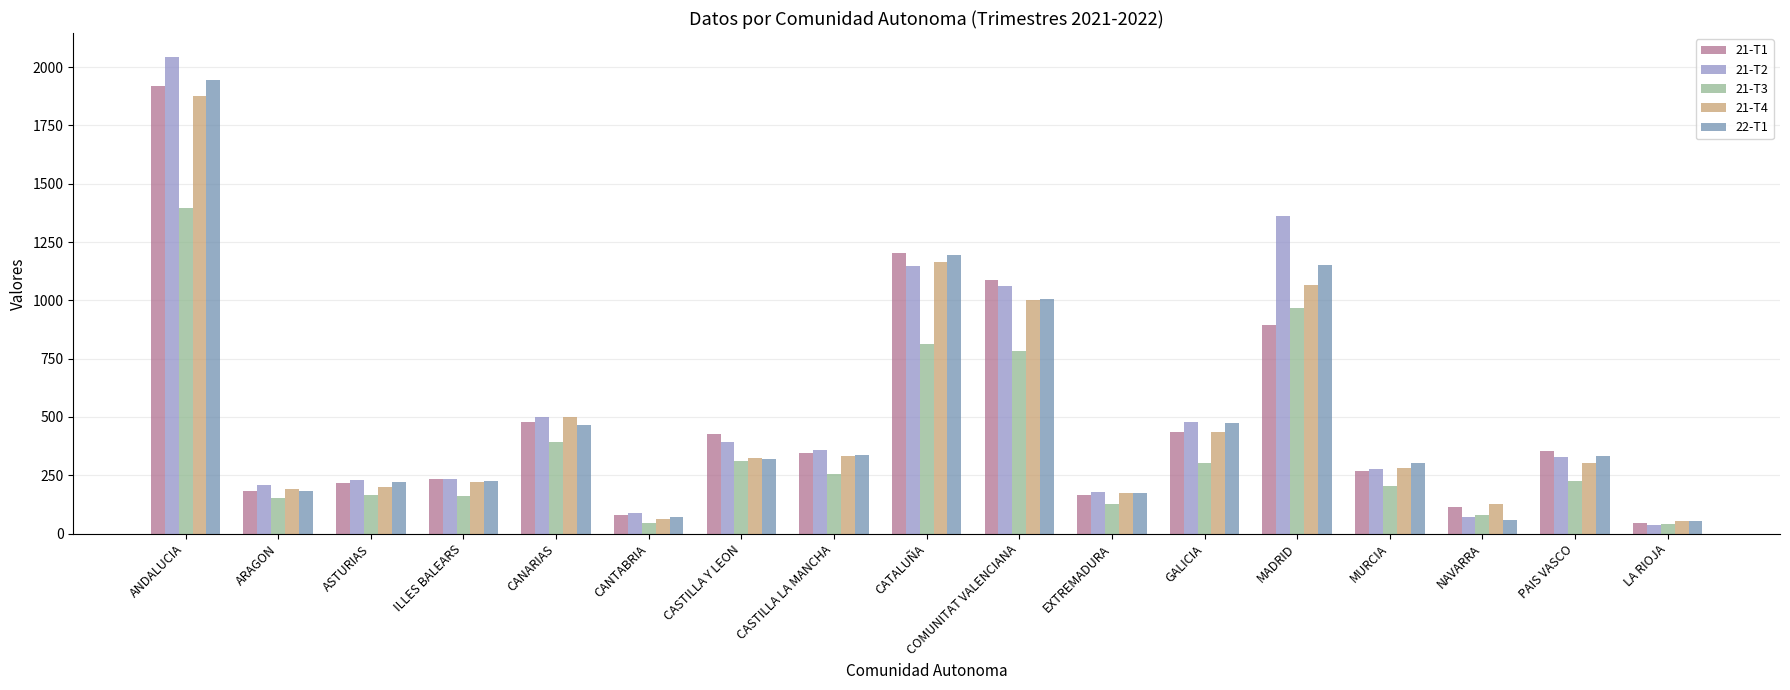

True or false: 21-T1 has a value of 1917 at ANDALUCIA.

True